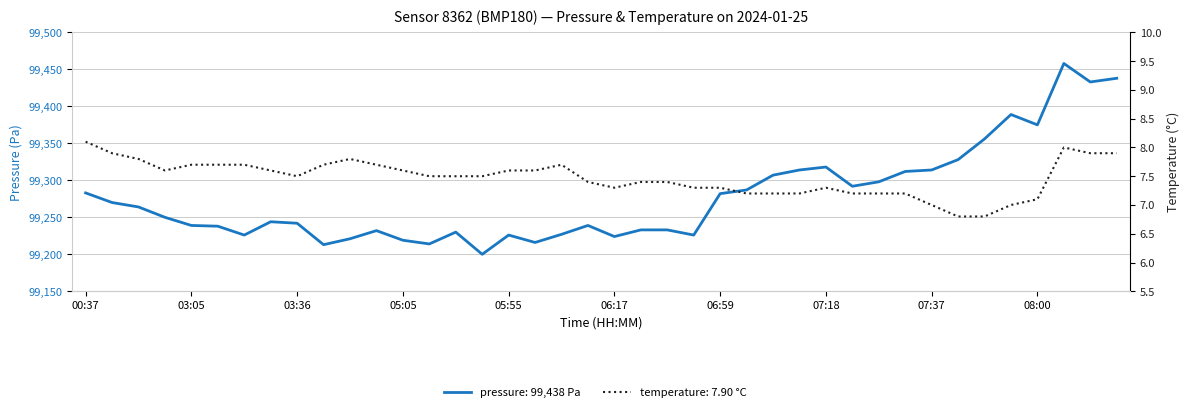

What is the greatest value displayed?

99458.0